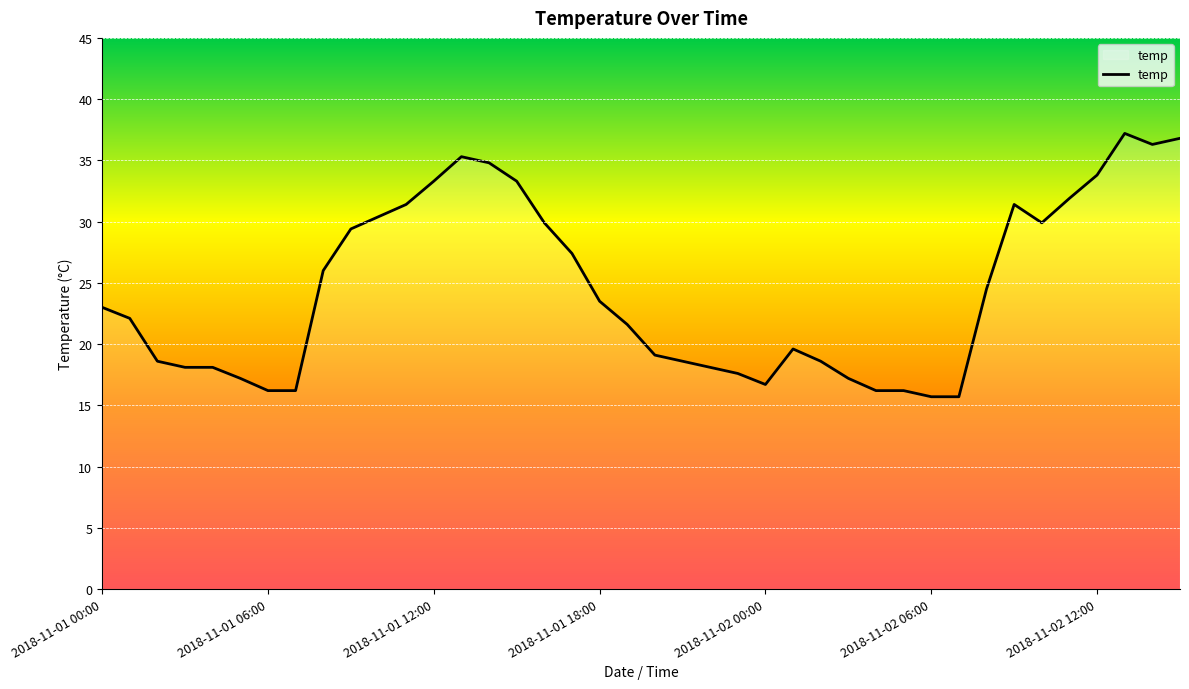

What is the maximum value shown in the chart?

37.2